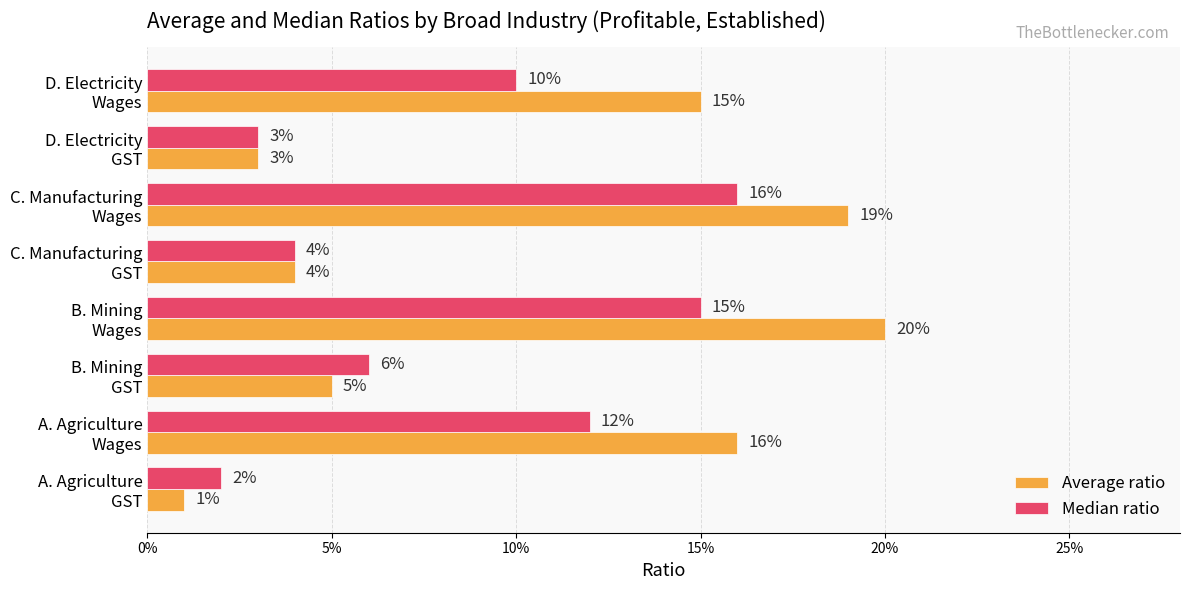

What are all the series names shown in the legend?

Average ratio, Median ratio